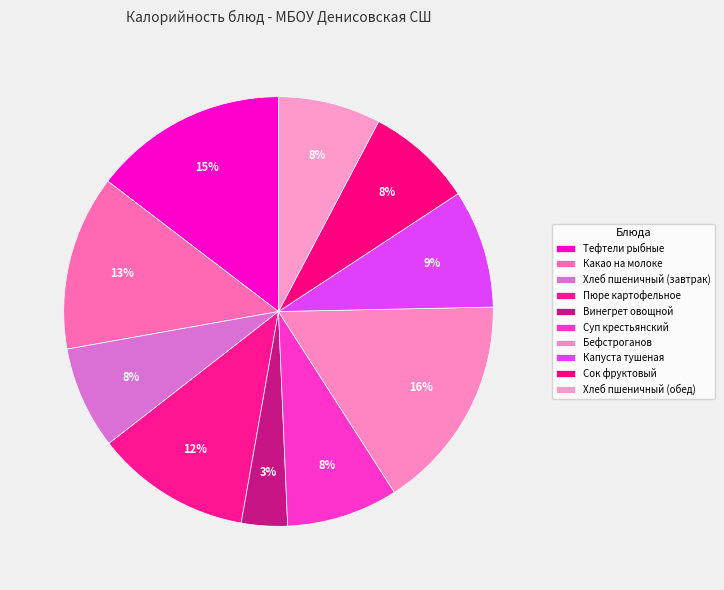

Combined, do Пюре картофельное and Бефстроганов account for over 50%?

No